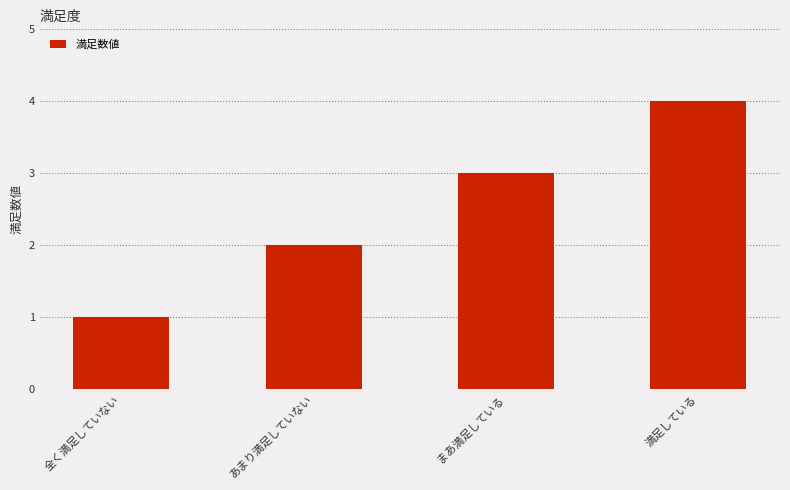

What is the ratio of the value at 満足している to the value at あまり満足していない?

2.0